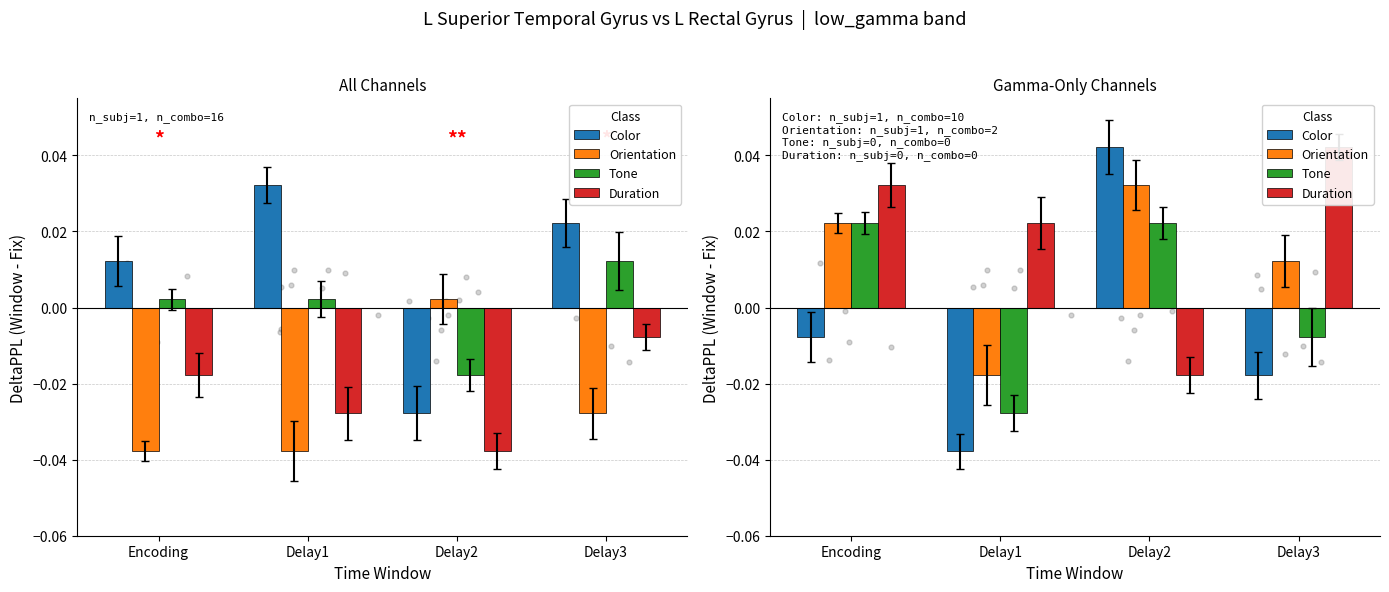

Which series contains the highest Y value?

Color